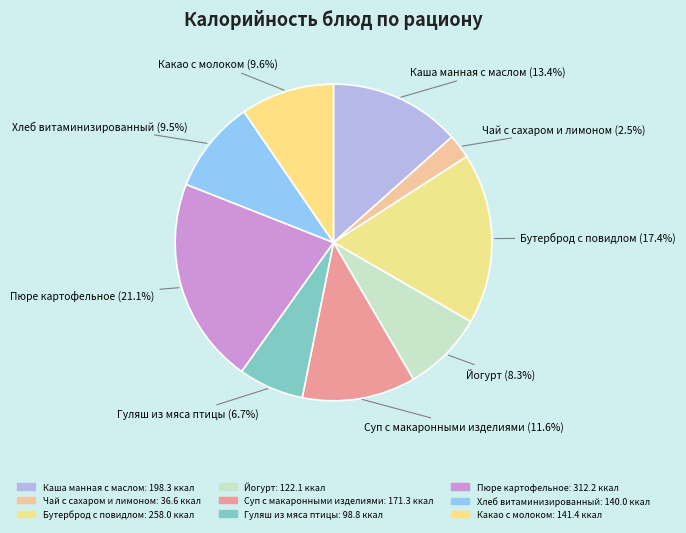

How many segments does this pie chart have?

9